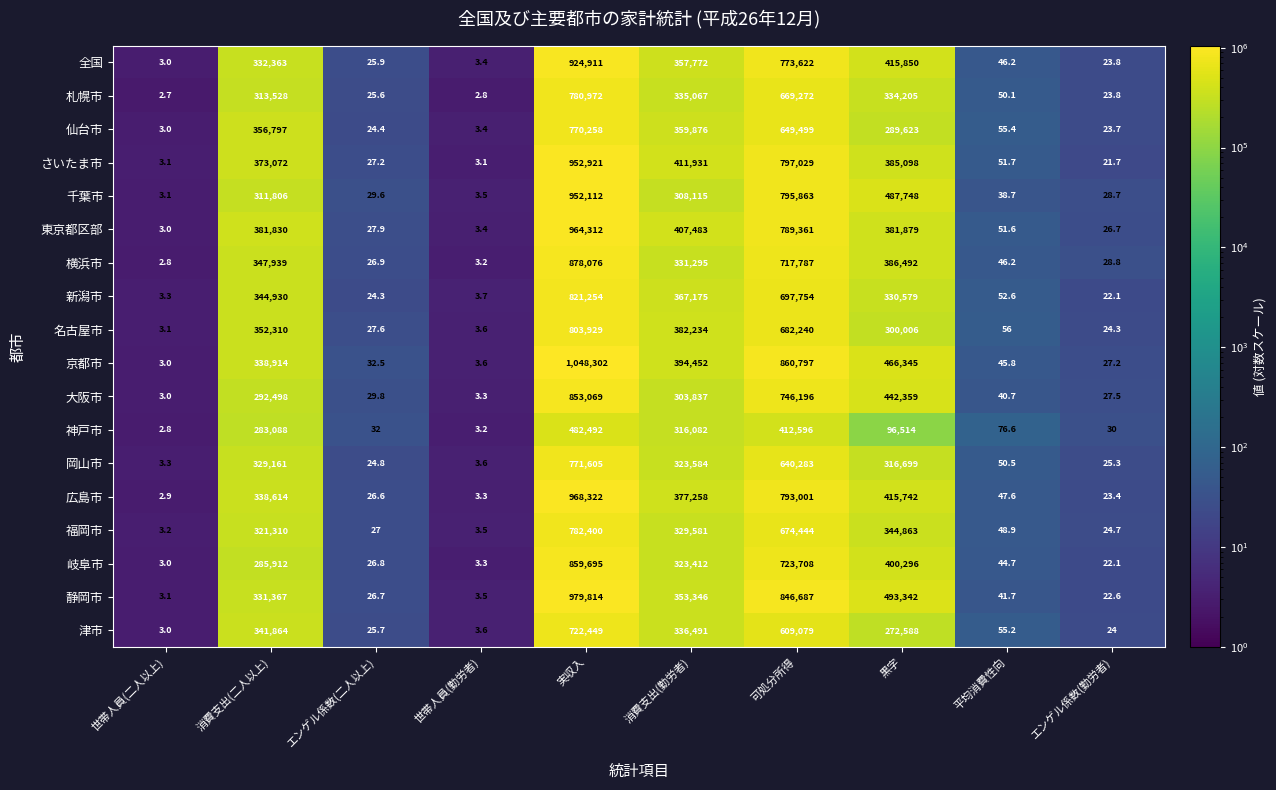

What is the maximum value for 広島市?

968322.0